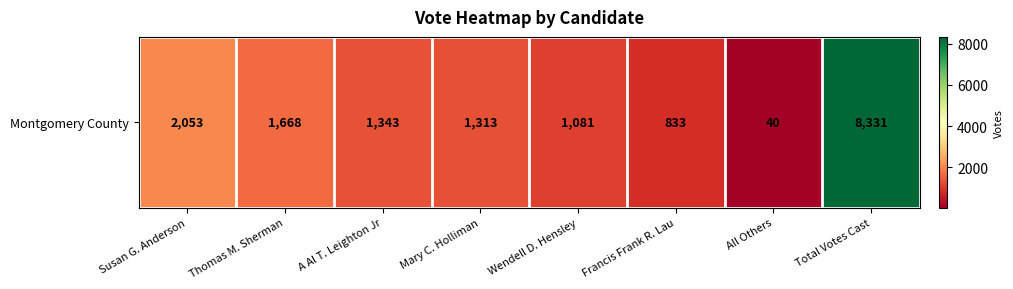

List the labels in order of value, largest first.

Total Votes Cast, Susan G. Anderson, Thomas M. Sherman, A Al T. Leighton Jr, Mary C. Holliman, Wendell D. Hensley, Francis Frank R. Lau, All Others